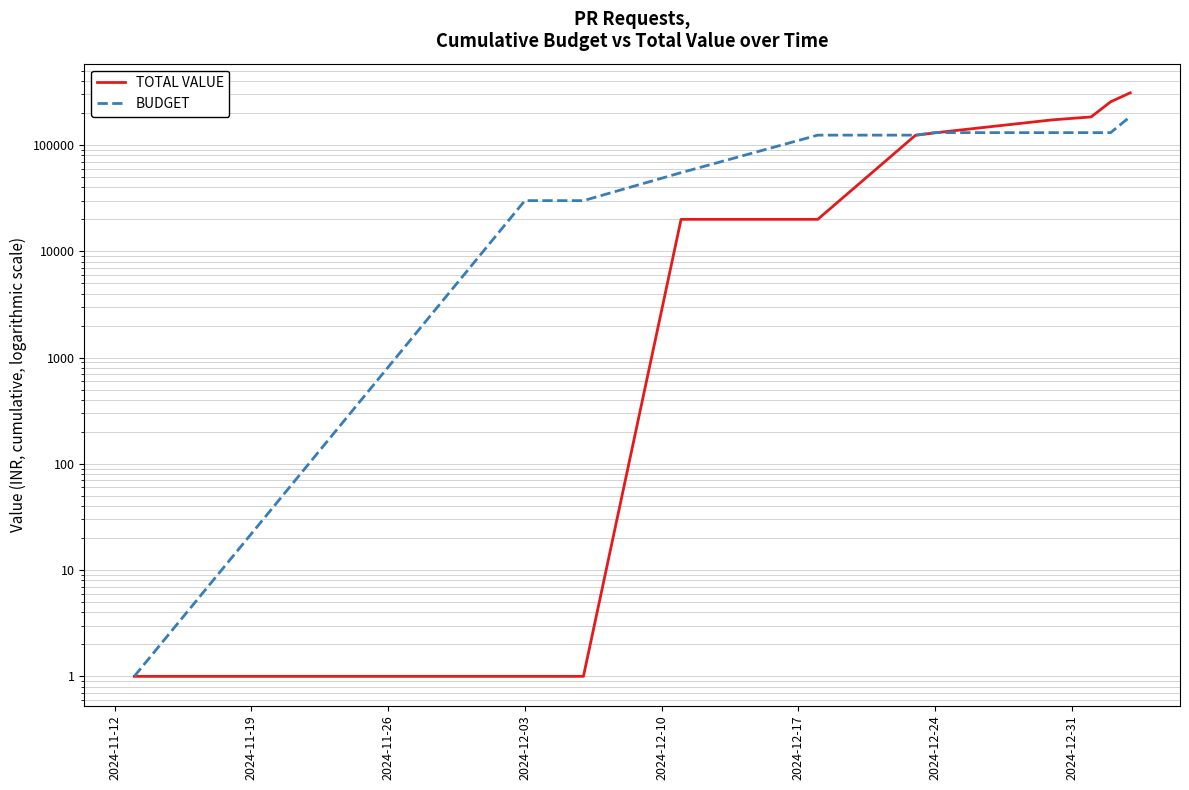

Rank the series by their maximum value, from lowest to highest.

BUDGET, TOTAL VALUE